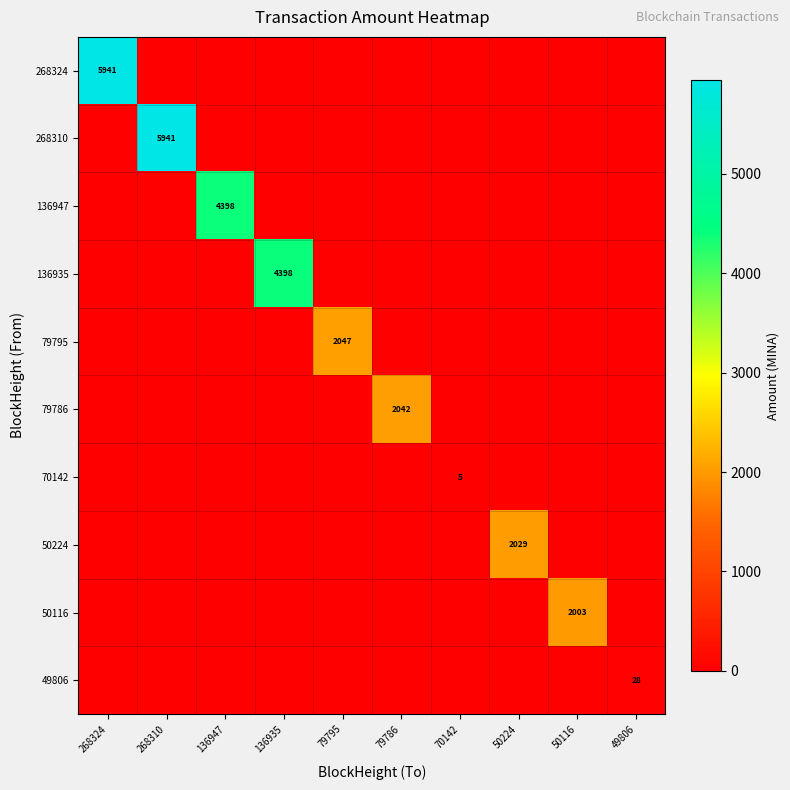

The 136935 series shows 0.0 at 79795. True or false?

True